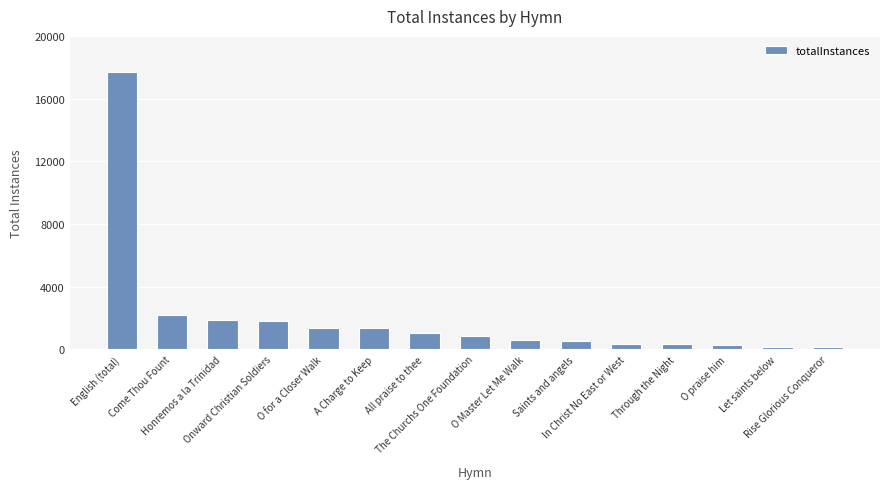

The value at Come Thou Fount is 2203. True or false?

True